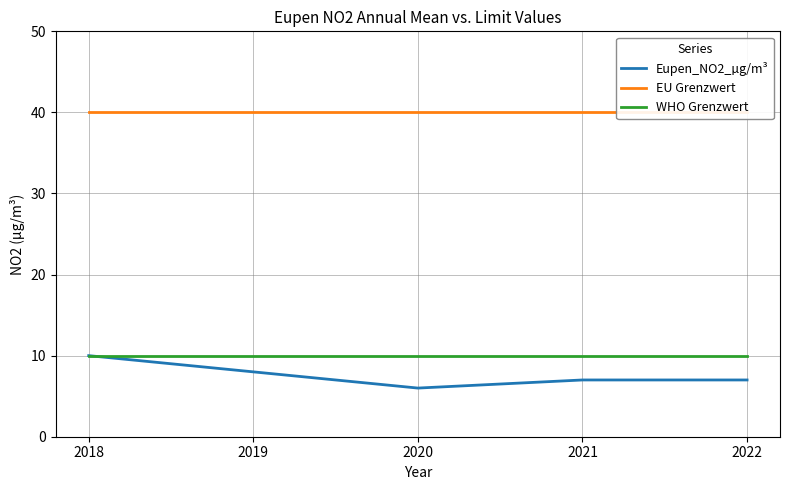

Is it true that WHO Grenzwert equals 2 at 2019?

False